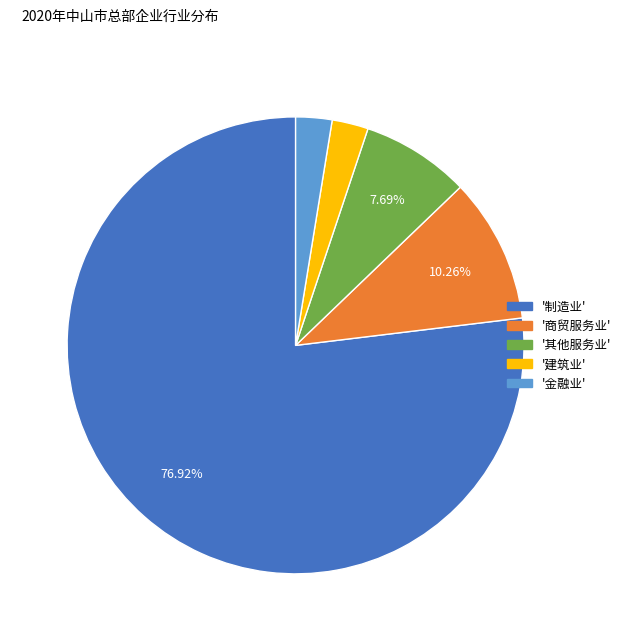

Does any single category account for the majority?

Yes